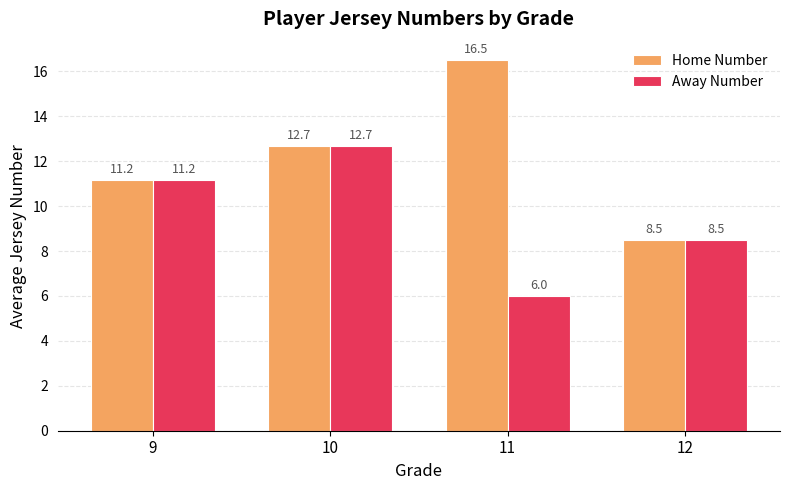

Reading left to right, extract all data points from this chart.

Home Number: 11.2	12.7	16.5	8.5
Away Number: 11.2	12.7	6.0	8.5